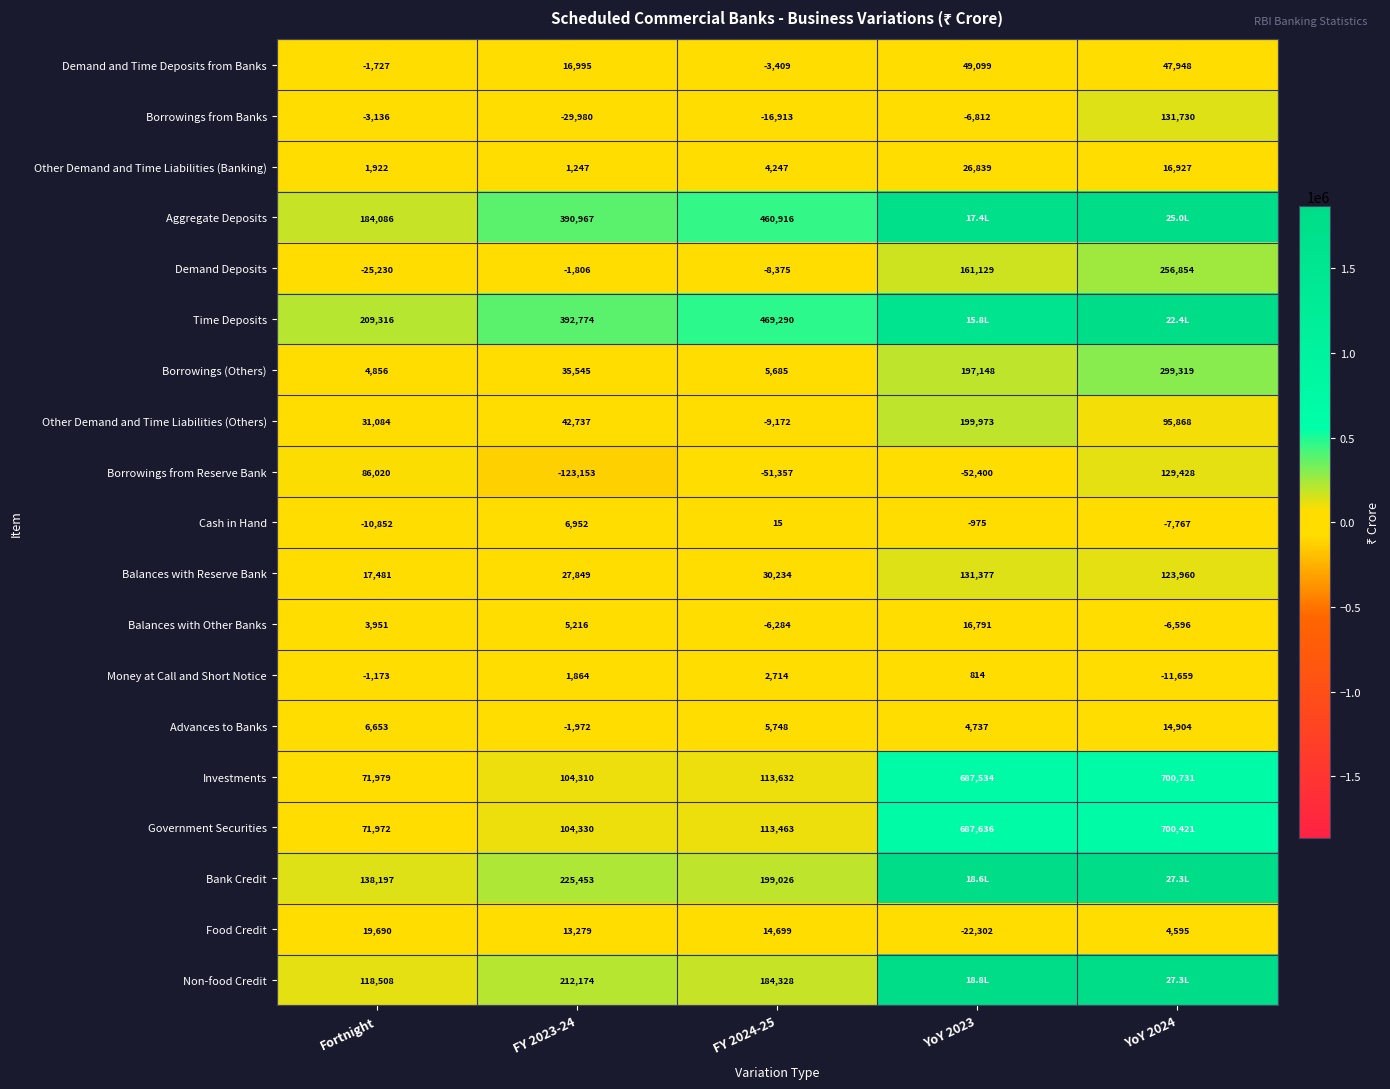

What is the difference between the Balances with Reserve Bank values at Fortnight and YoY 2024?

106479